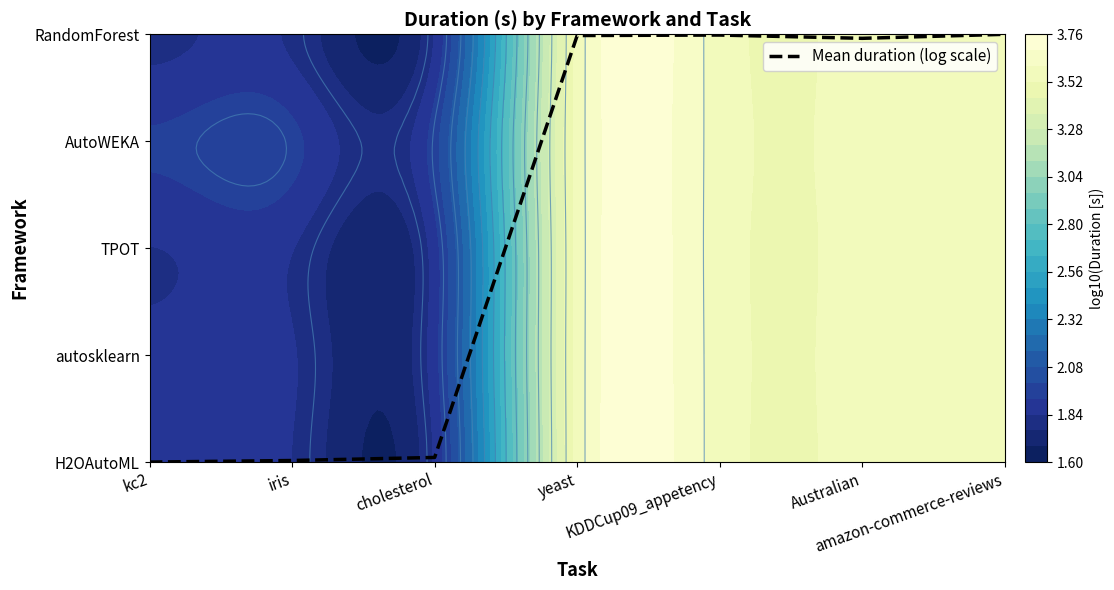

Count the number of categories in the chart.

7